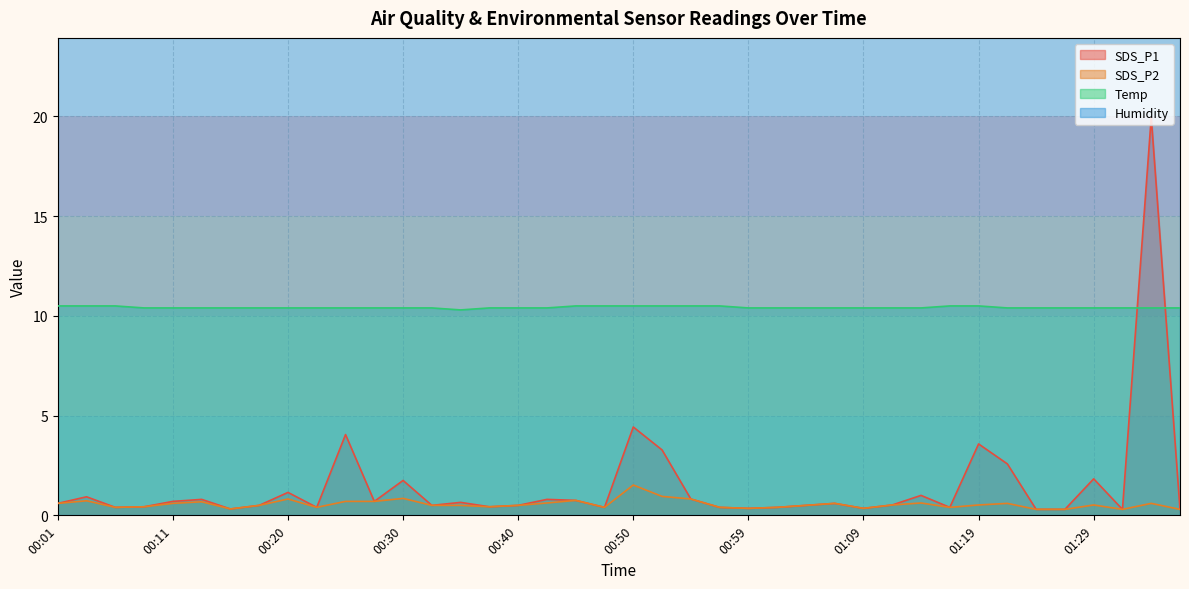

Between 01:11 and 00:13, which is larger?

00:13